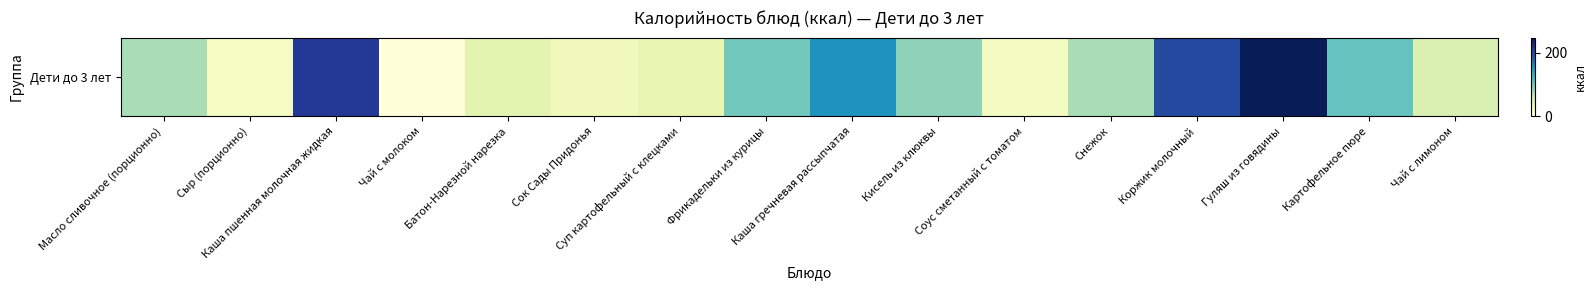

Reading left to right, transcribe all the data shown in this chart.

Масло сливочное (порционно)=74.8	Сыр (порционно)=17.1	Каша пшенная молочная жидкая=212.7	Чай с молоком=0.0	Батон-Нарезной нарезка=39.3	Сок Сады Придонья=23.0	Суп картофельный с клецками=34.5	Фрикадельки из курицы=99.3	Каша гречневая рассыпчатая=151.8	Кисель из клюквы=86.4	Соус сметанный с томатом=17.8	Снежок=75.0	Коржик молочный=199.2	Гуляш из говядины=247.5	Картофельное пюре=105.8	Чай с лимоном=45.8